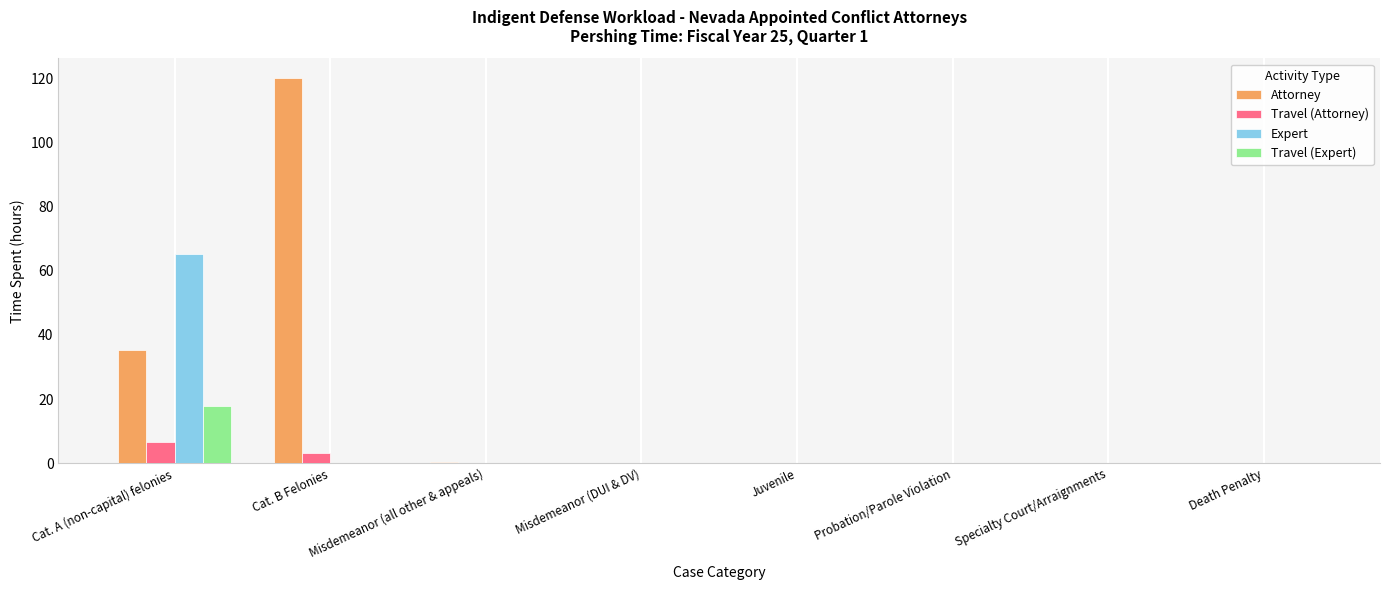

True or false: Travel (Attorney) has a value of 0.0 at Misdemeanor (all other & appeals).

True